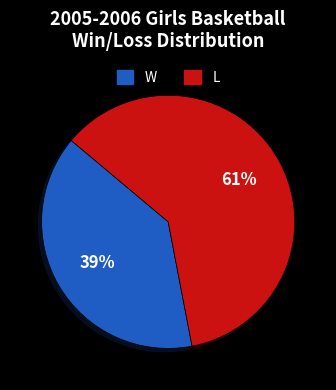

To the nearest percent, what is the difference between the largest and smallest slice percentages?

22%